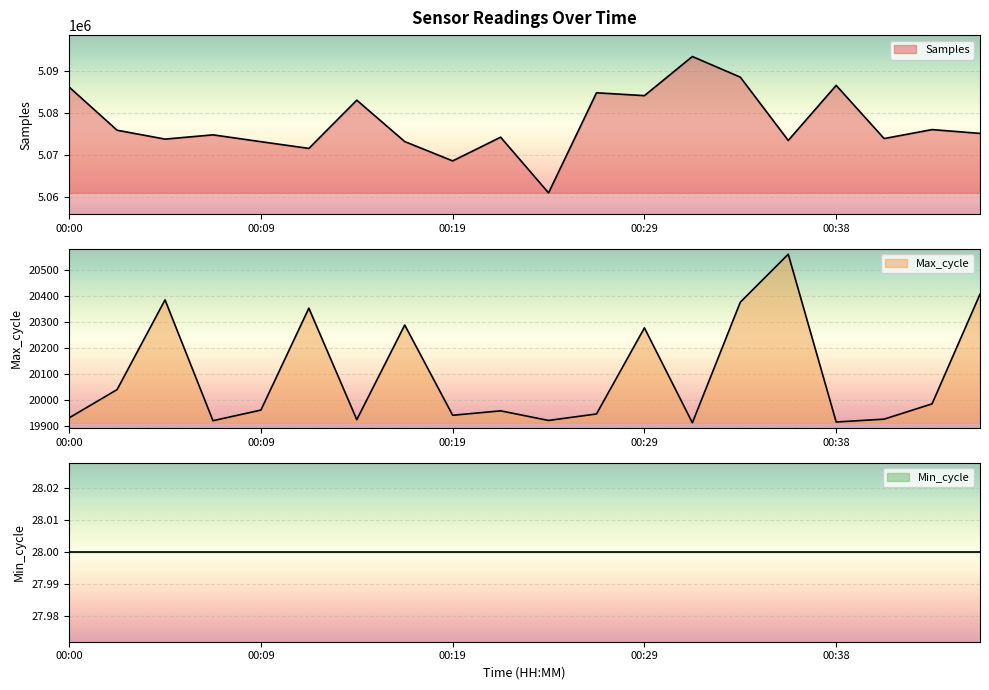

Which category has the highest value across all series?

00:31